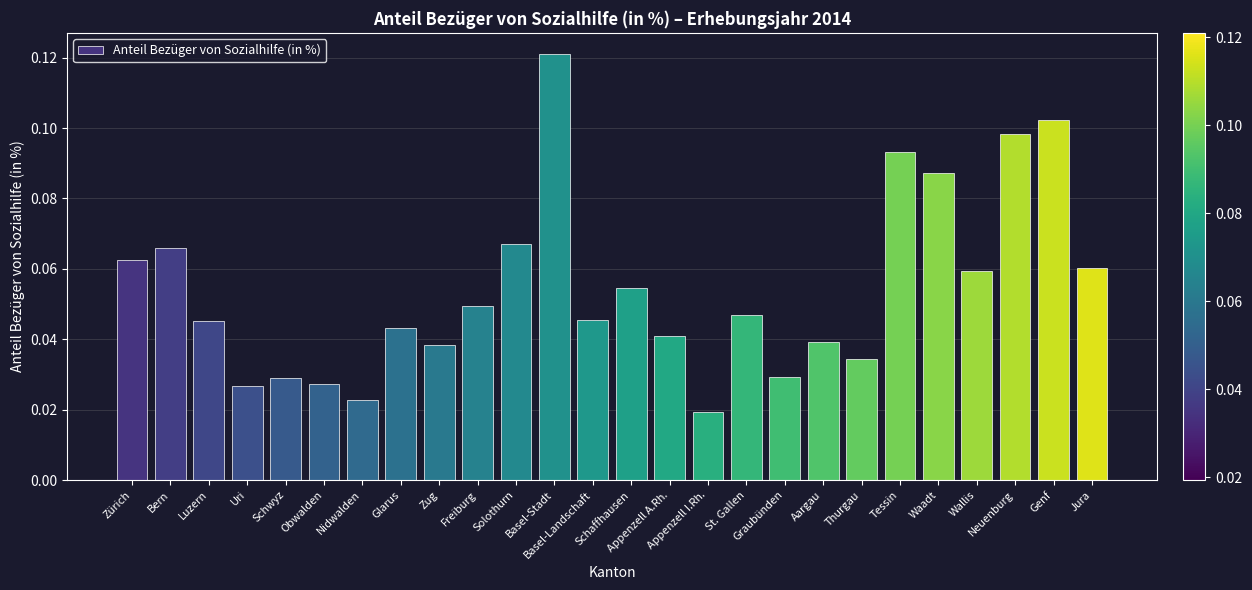

What is the sum of all values?

1.4